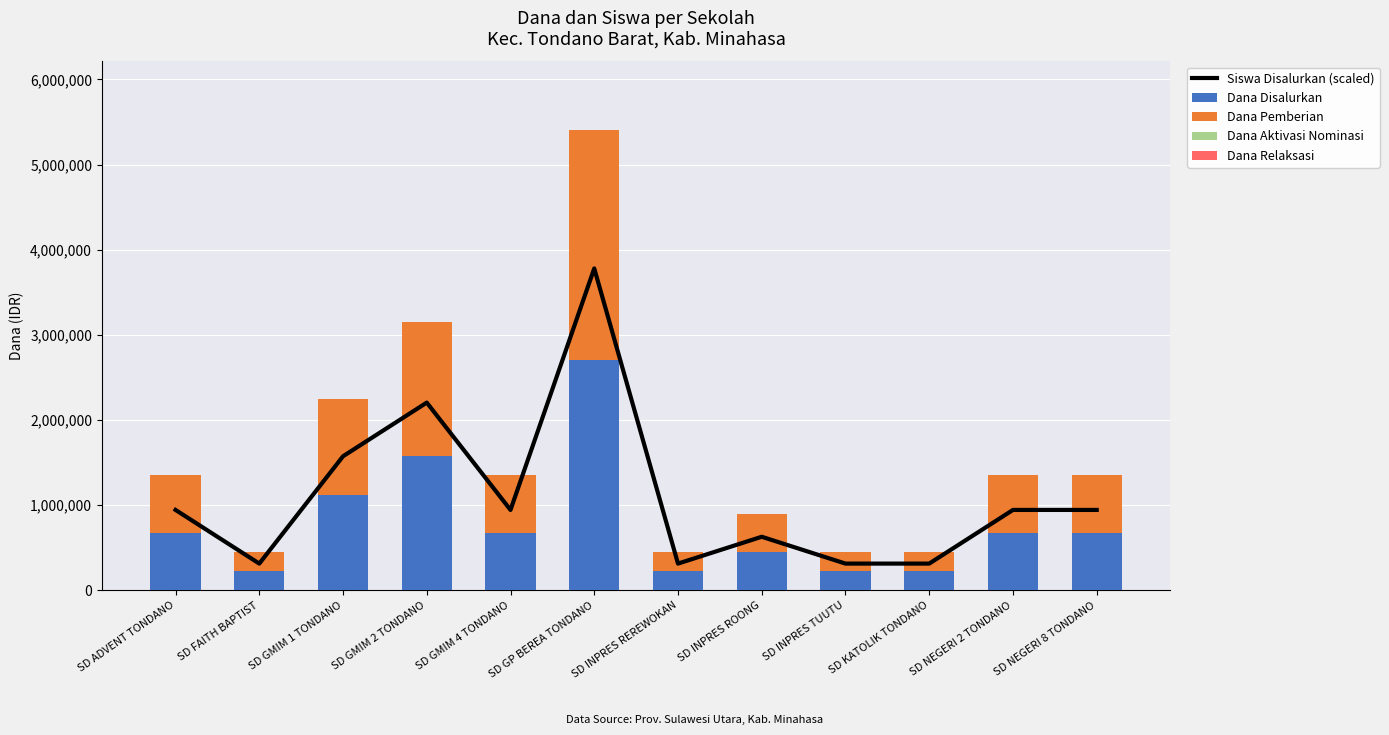

Is the value of Dana Relaksasi at SD GMIM 1 TONDANO greater than the value of Dana Aktivasi Nominasi at SD NEGERI 2 TONDANO?

No